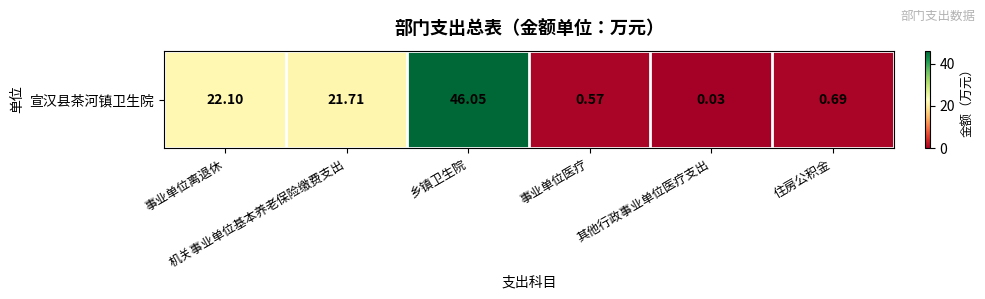

What is the change in value from 事业单位离退休 to 乡镇卫生院?

+23.9